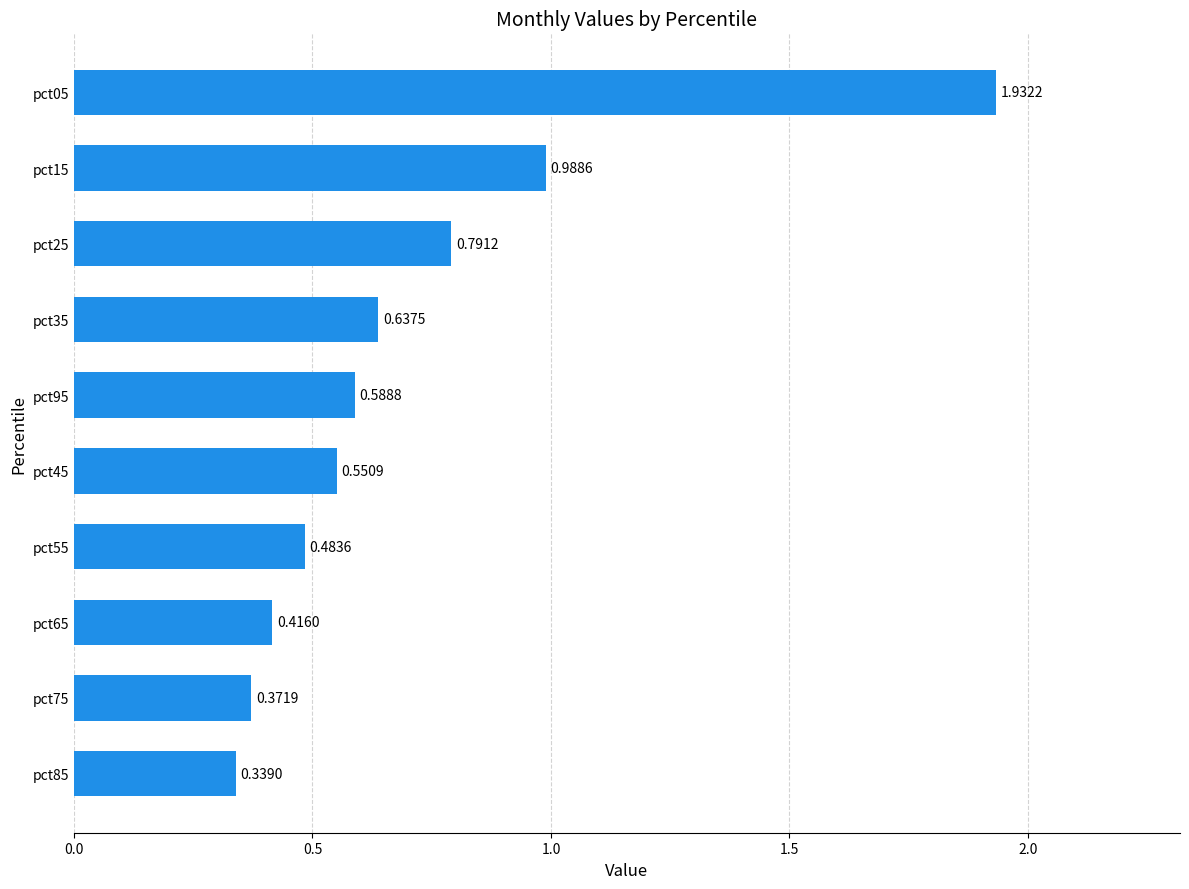

List the labels in order of value, smallest first.

pct85, pct75, pct65, pct55, pct45, pct95, pct35, pct25, pct15, pct05